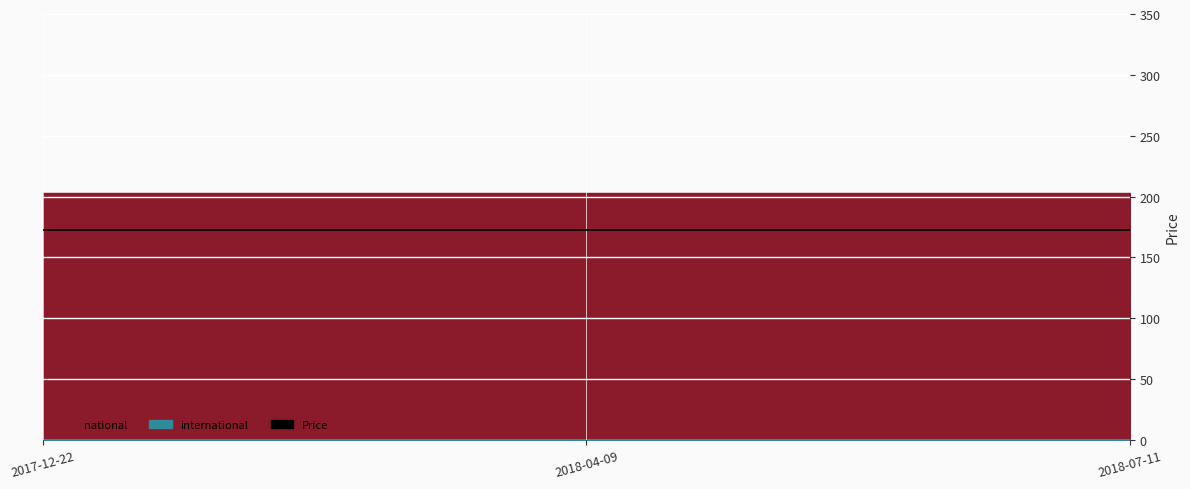

Which series has the widest spread of values?

national